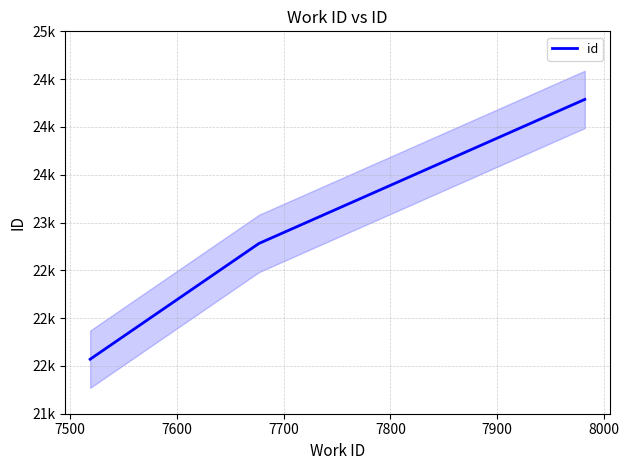

Reading left to right, list all the values displayed in this chart.

21570	22781	24288